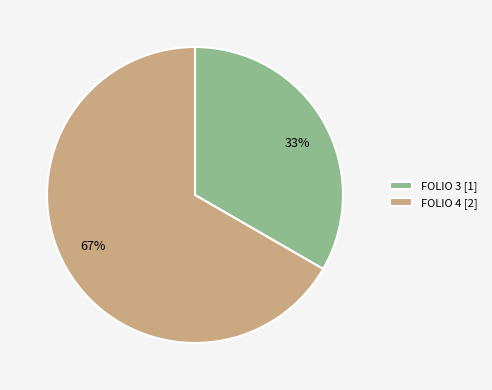

Which has a higher value, FOLIO 3 or FOLIO 4?

FOLIO 4